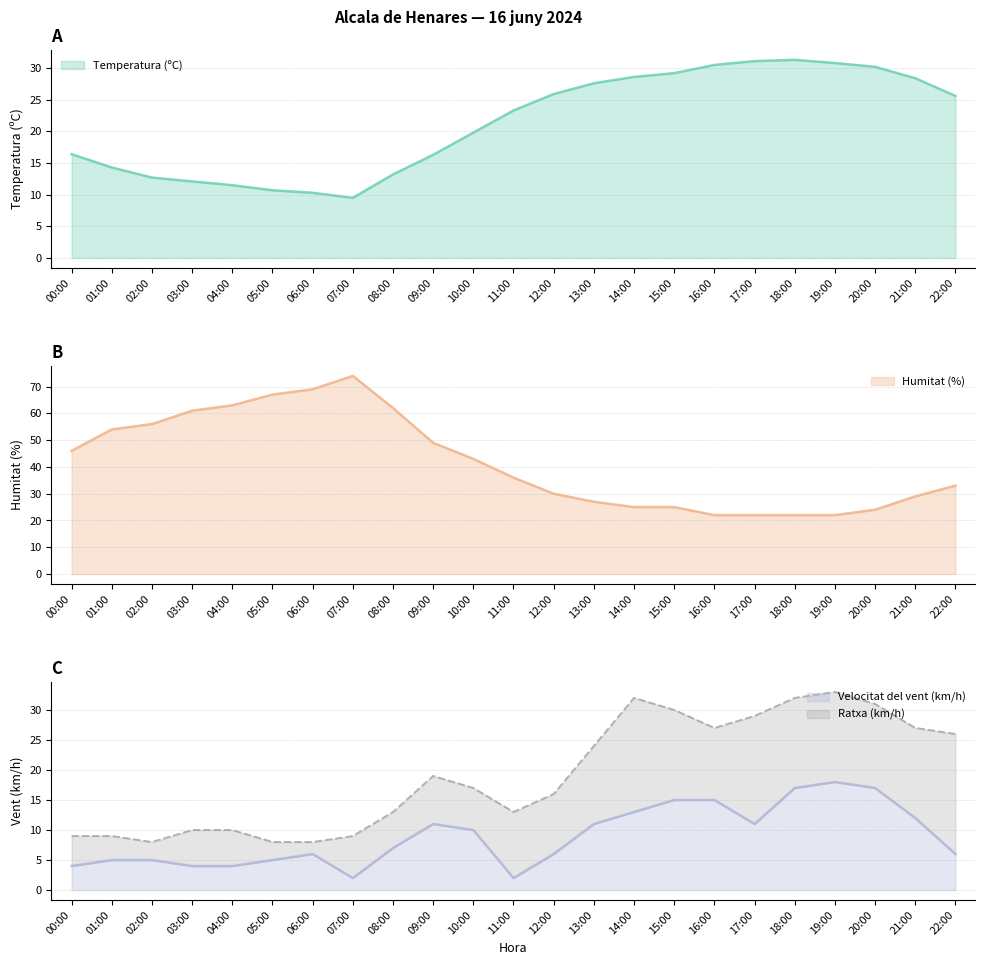

What is the spread (max minus min) of values at 03:00?

57.0